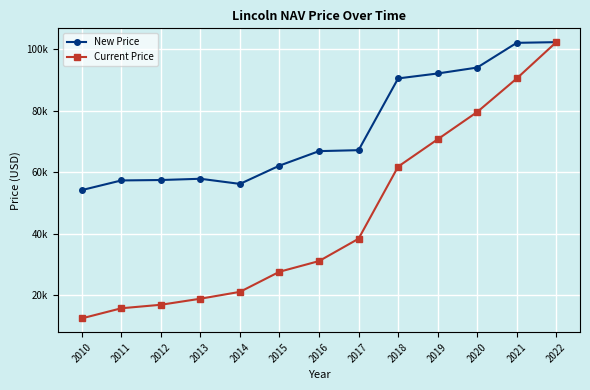

Which series changed the most between 2016 and 2019?

Current Price